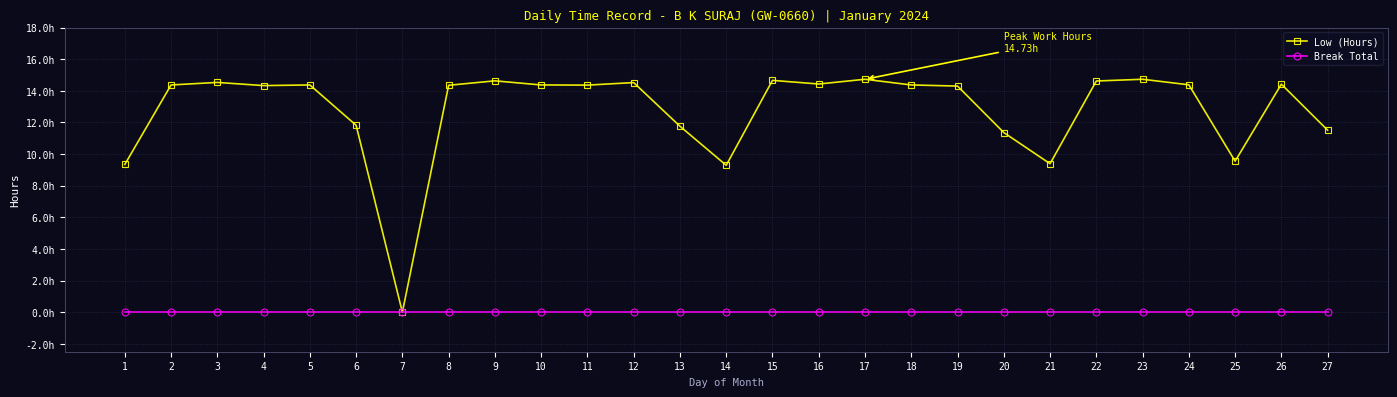

Which series has the largest total across all categories?

Low (Hours)